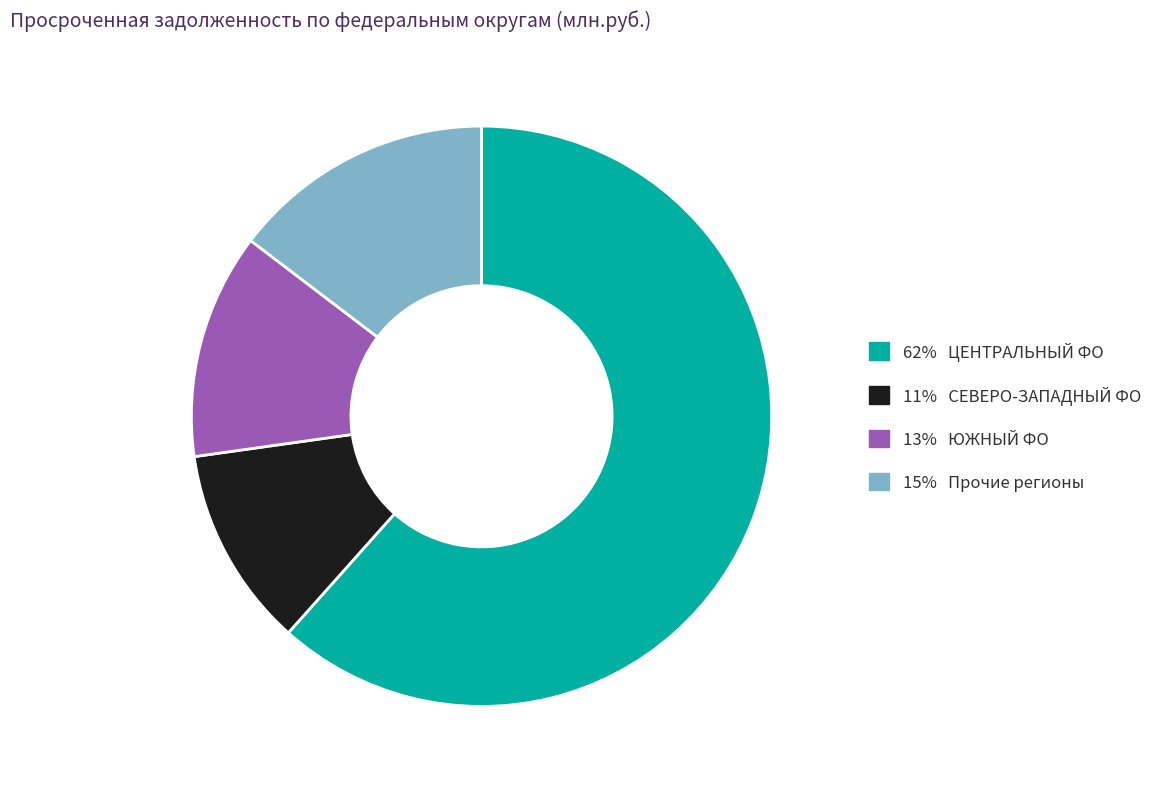

What is the largest slice in the pie chart?

62% ЦЕНТРАЛЬНЫЙ ФО